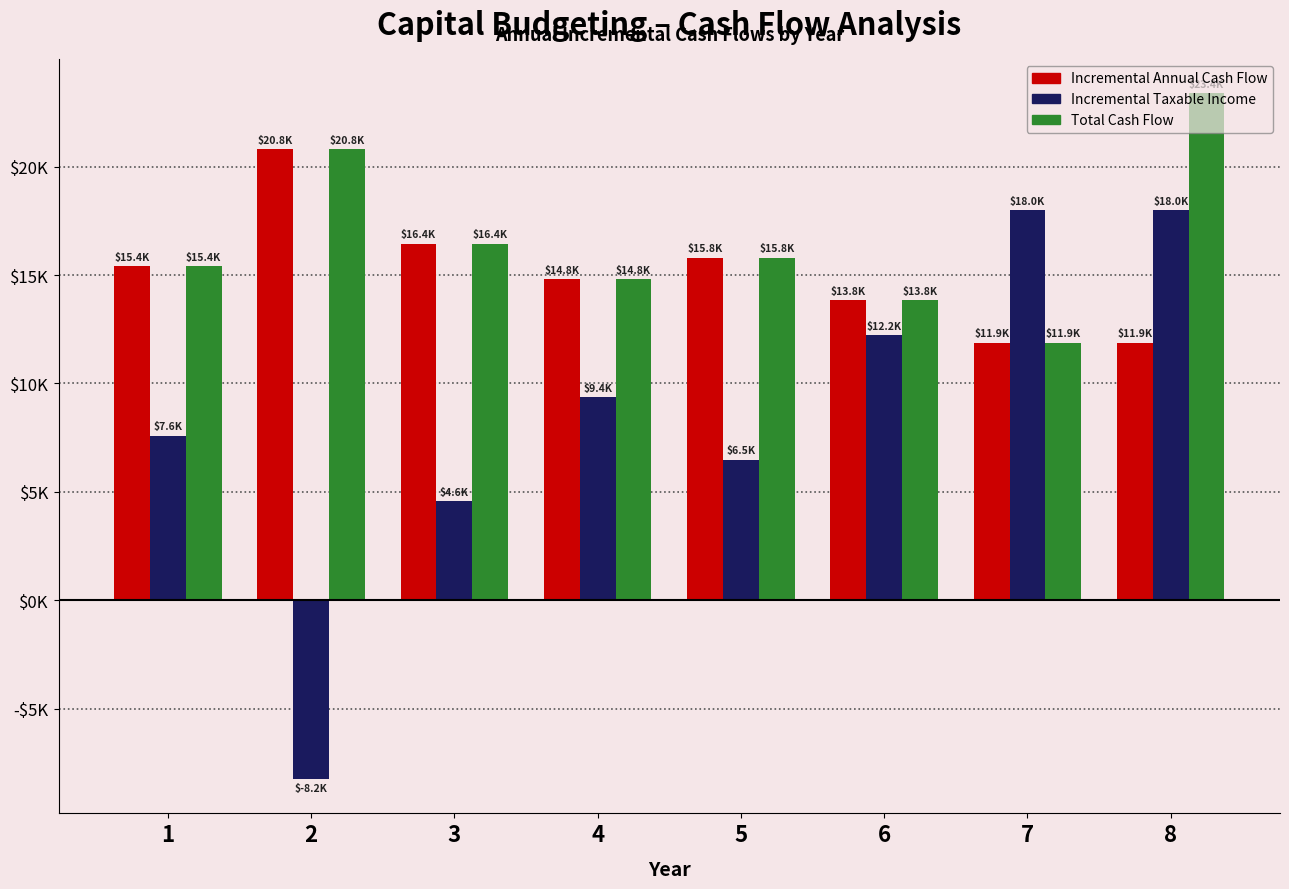

Are the bars grouped side by side (vs. stacked)?

Yes